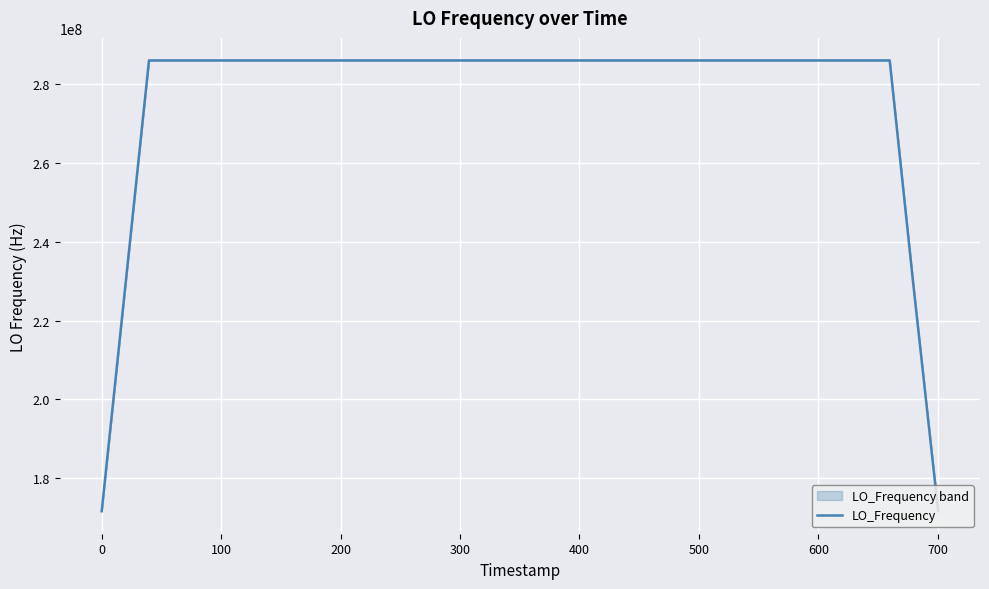

What is the highest value of the LO_Frequency series?

286047000.8